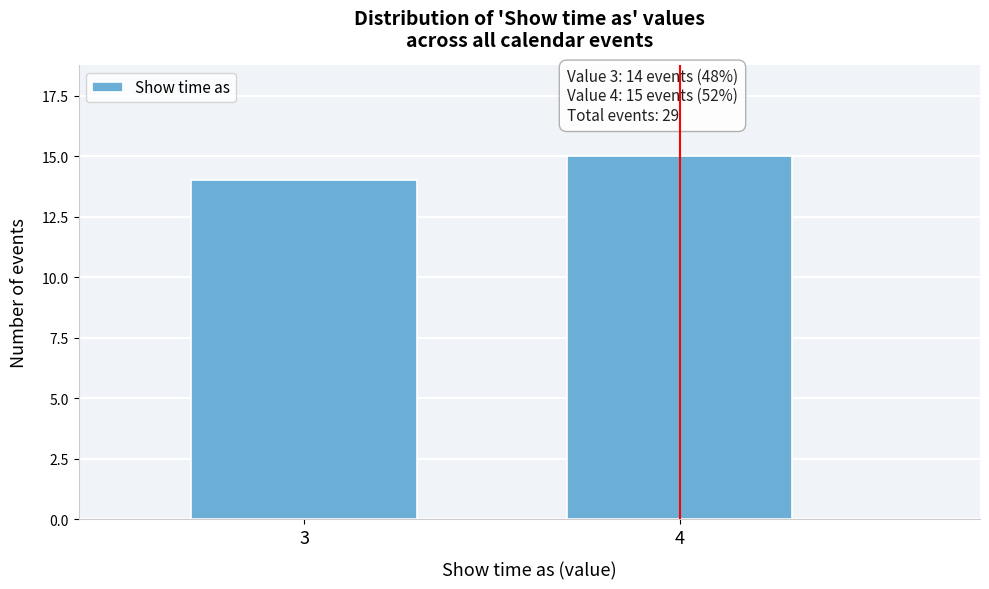

Reading left to right, what are all the values shown in this chart?

14	15